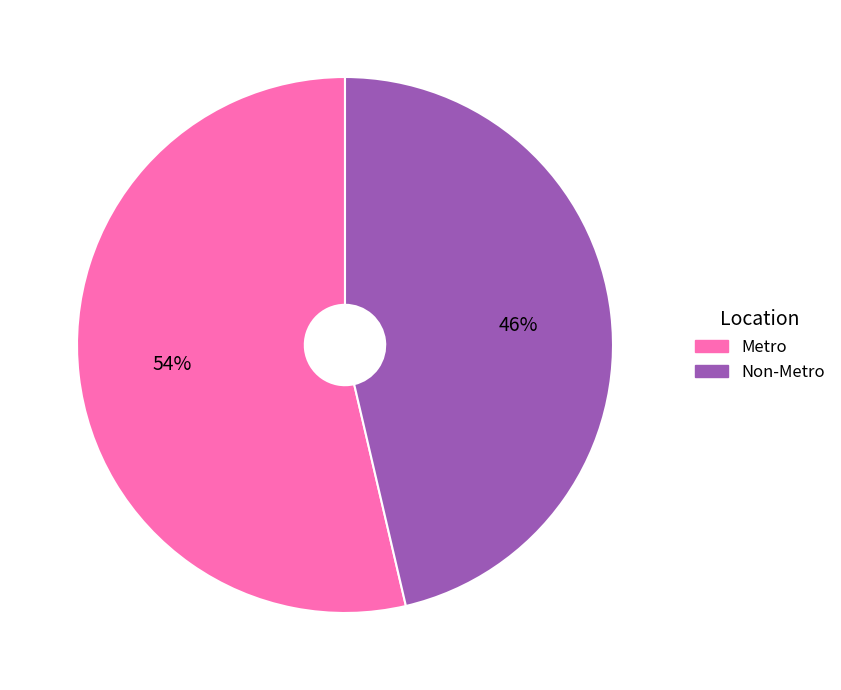

Rank the categories by value from lowest to highest.

Non-Metro, Metro